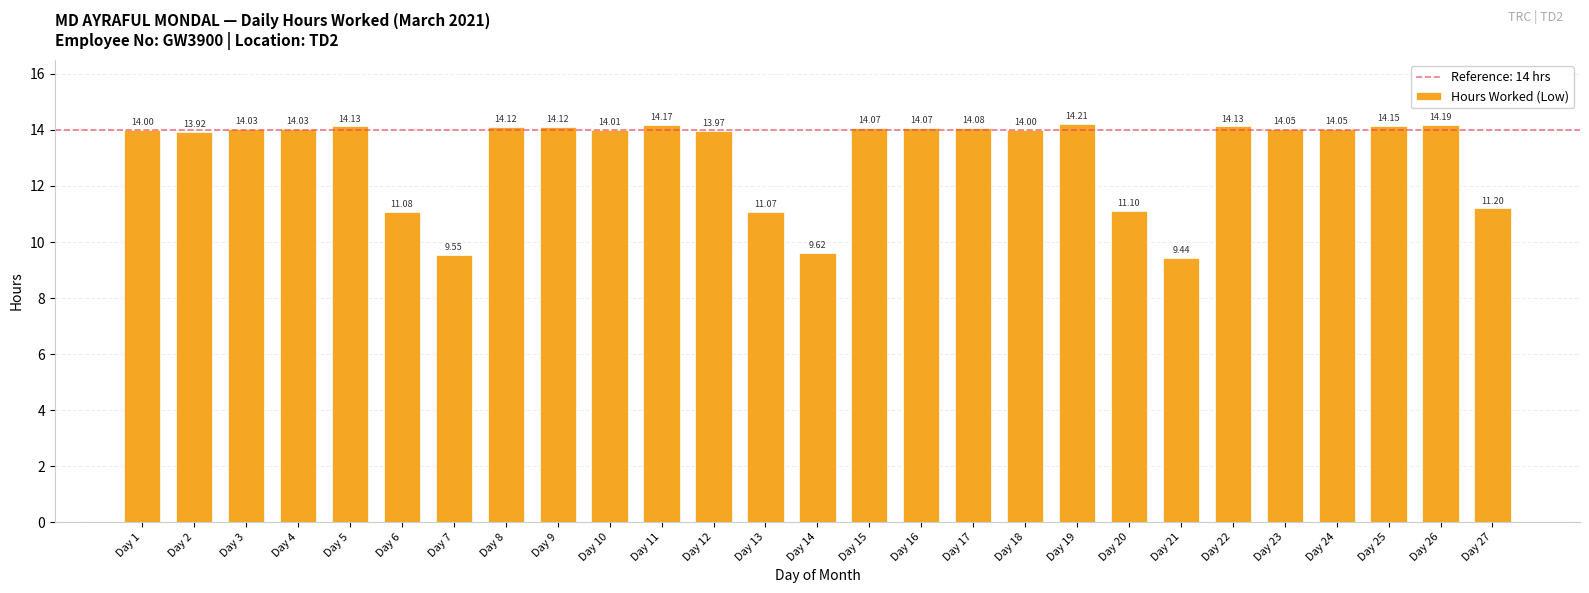

What is the difference between the values at Day 21 and Day 23?

4.6